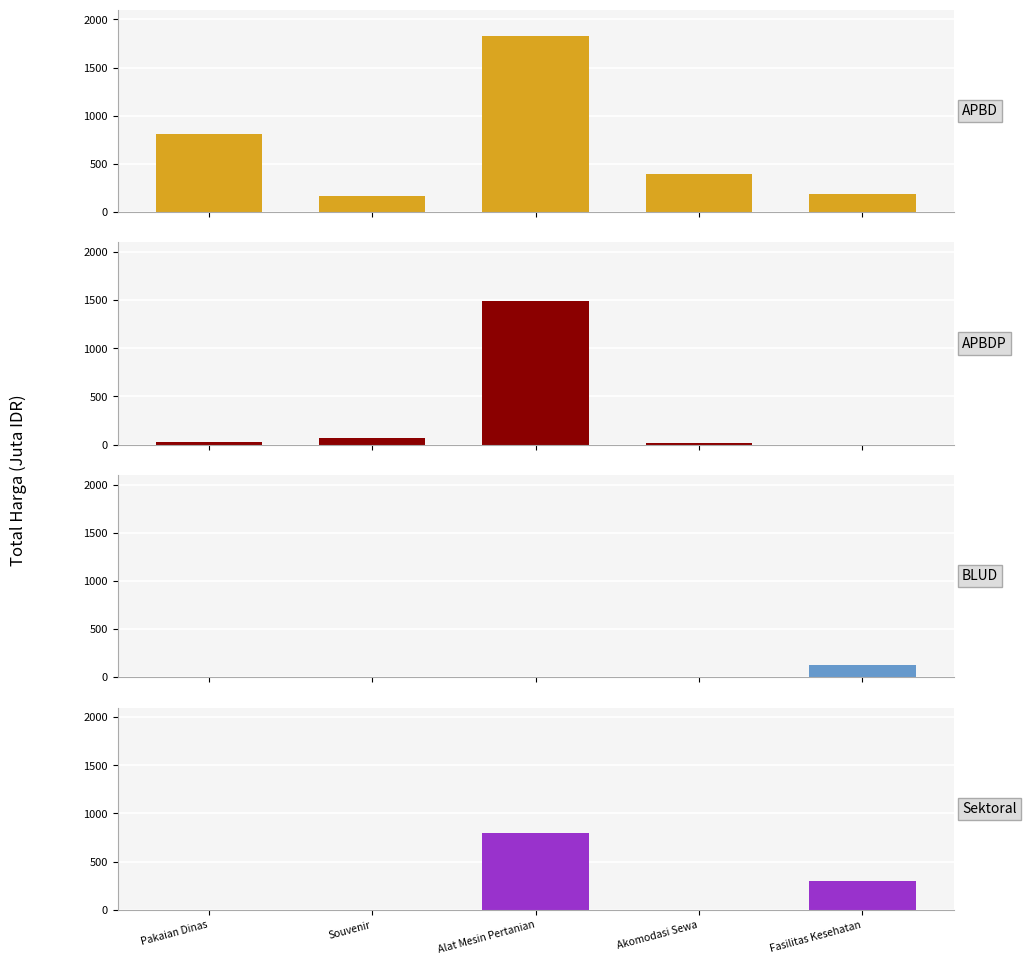

How many positive values does the Sektoral series have?

2